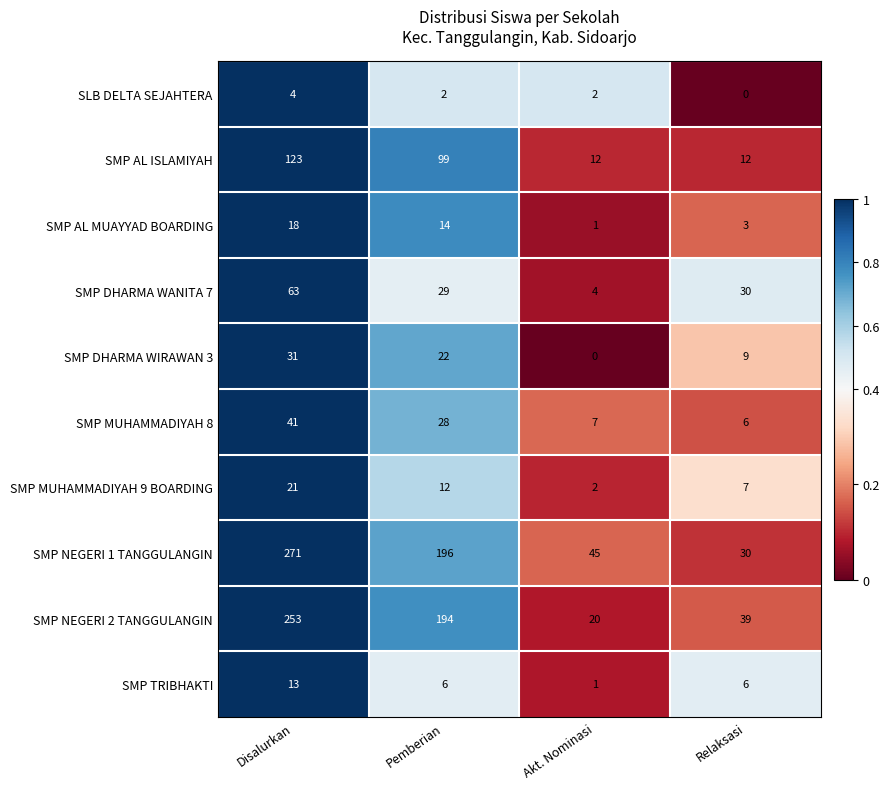

Which series has the largest range (max minus min)?

SMP NEGERI 1 TANGGULANGIN